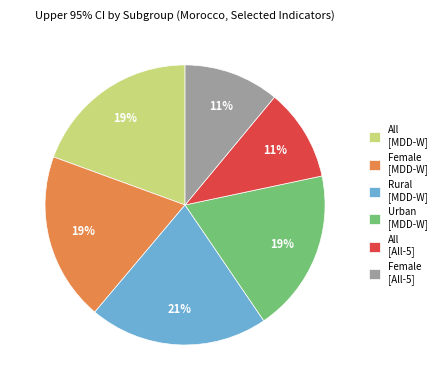

To the nearest percent, what percentage of the pie is All [MDD-W]?

19%